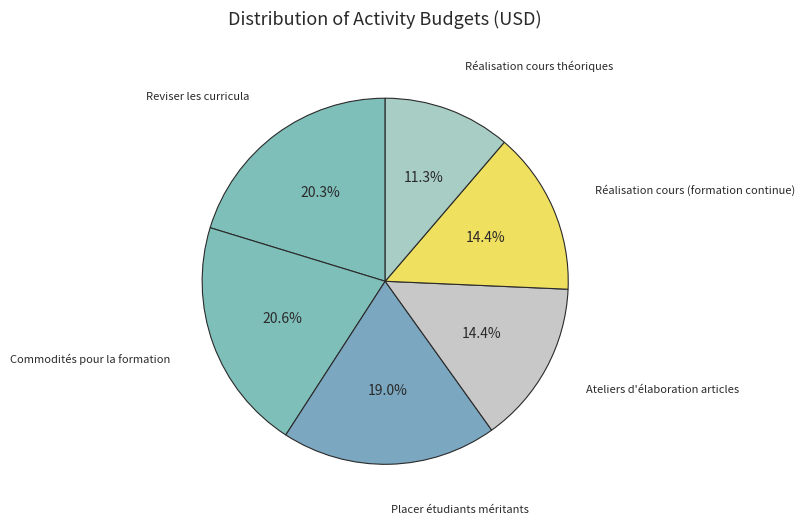

Does Reviser les curricula account for over 50% of the chart?

No